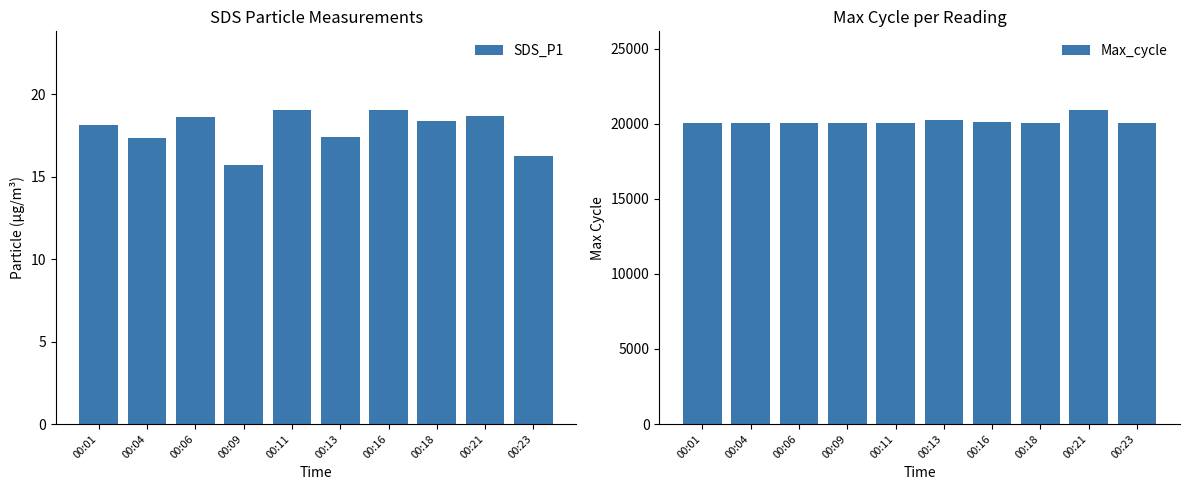

At which category does the chart reach its peak across all series?

00:21